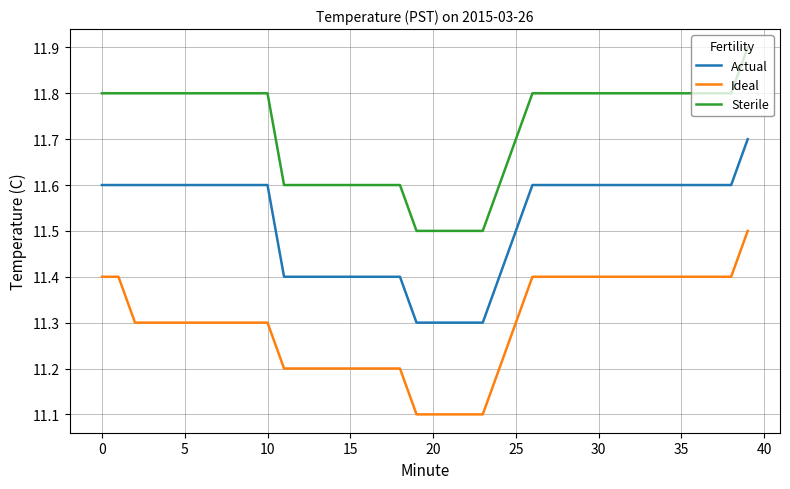

What is the difference between the second highest and minimum values in the Ideal series?

0.3